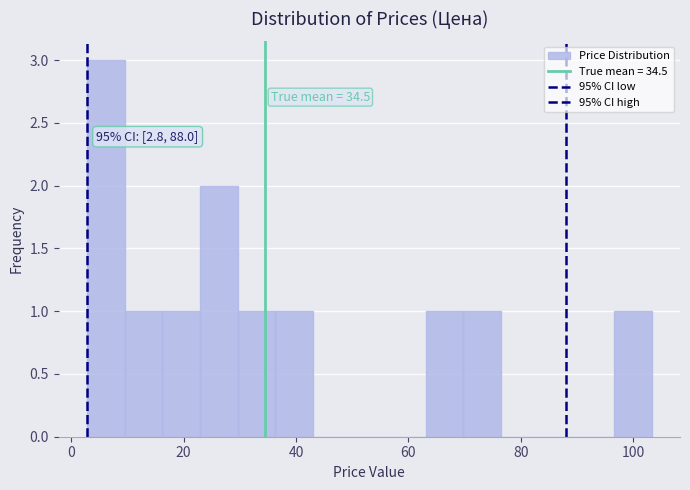

Around what value on the x-axis is the tallest bar? Give the approximate position of its centre, as read against the axis.

6